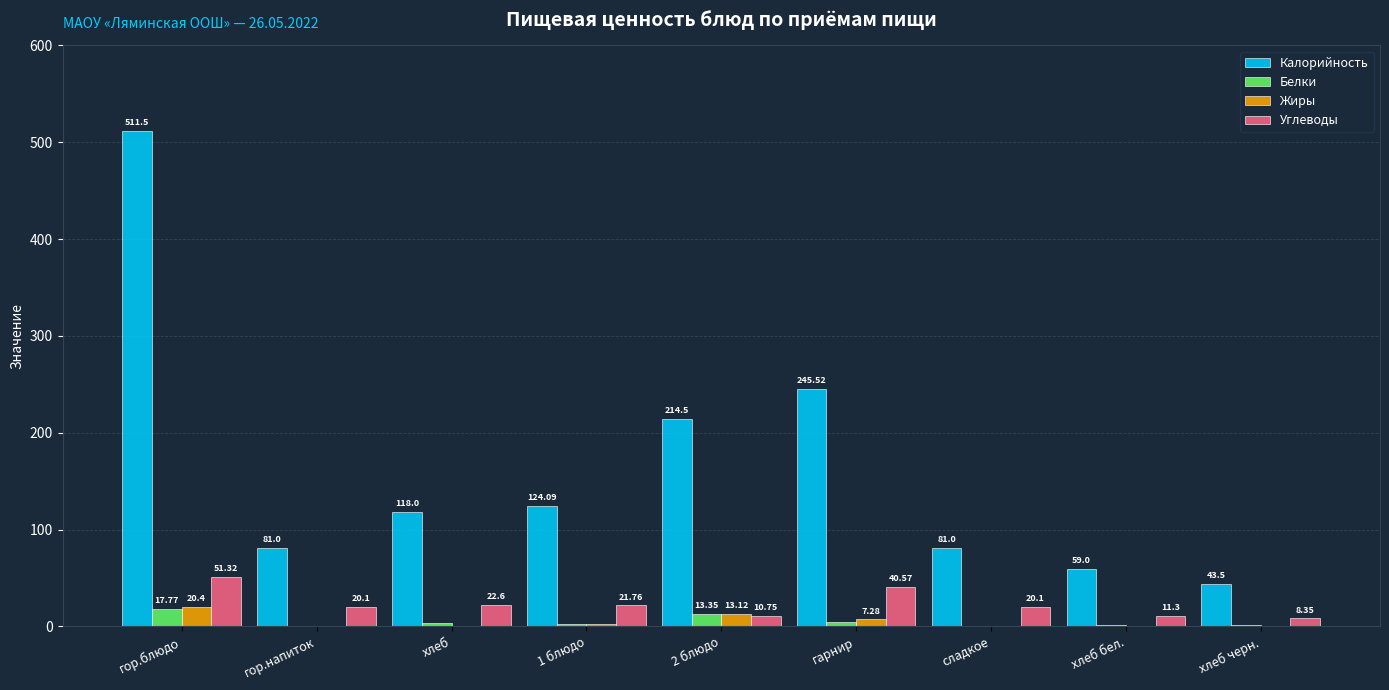

What are all the series names shown in the legend?

Калорийность, Белки, Жиры, Углеводы